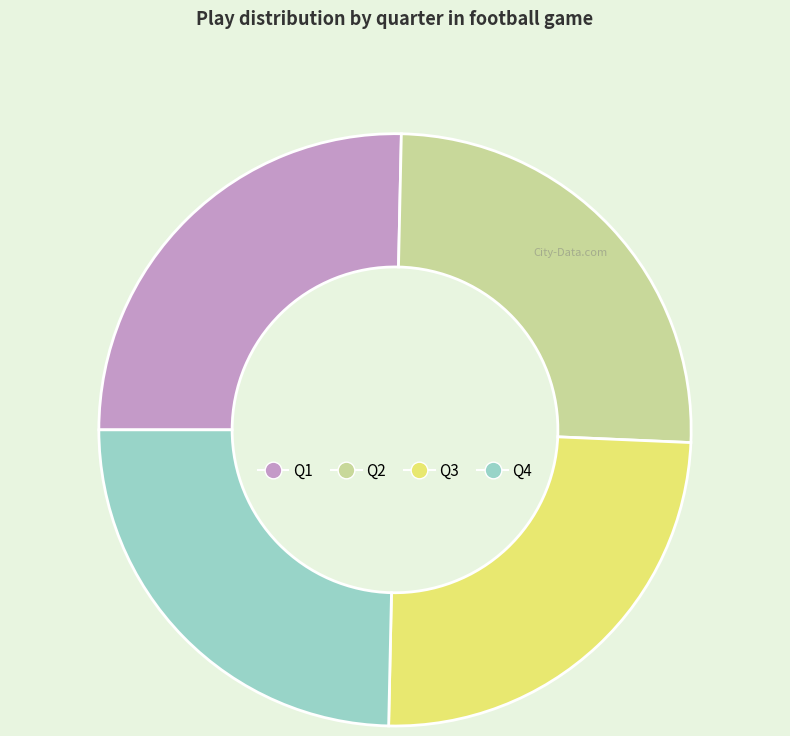

Is it true that Q2 is 13% of the pie?

False